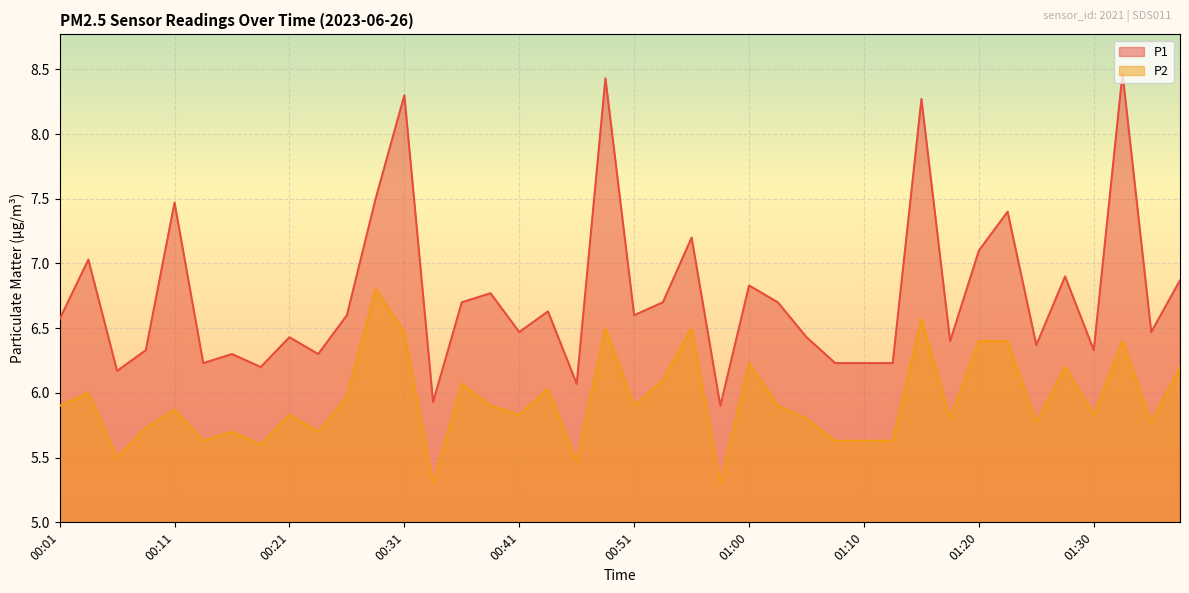

The P1 series shows 4.0 at 00:09. True or false?

False